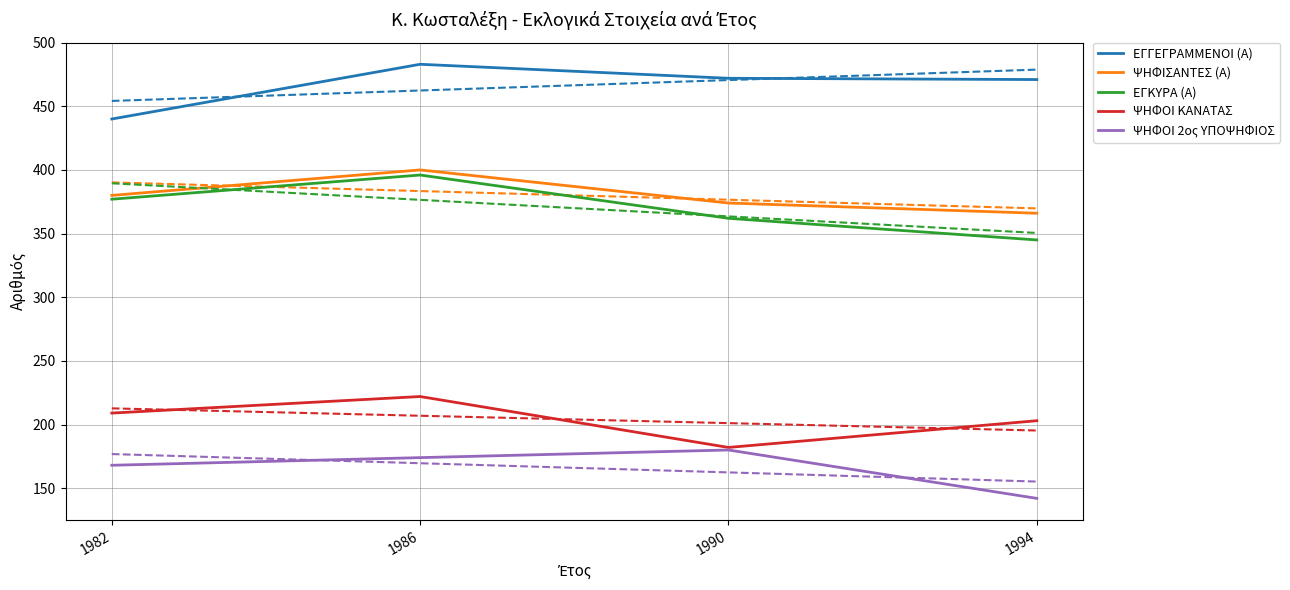

What is the maximum value for ΕΓΚΥΡΑ (Α)?

396